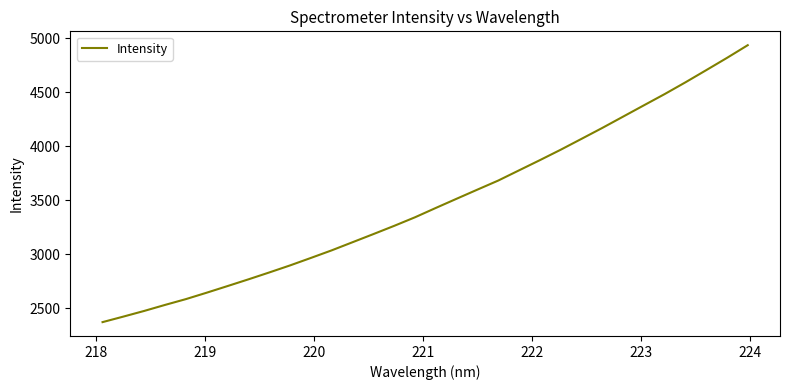

What is the smallest value displayed?

2370.3